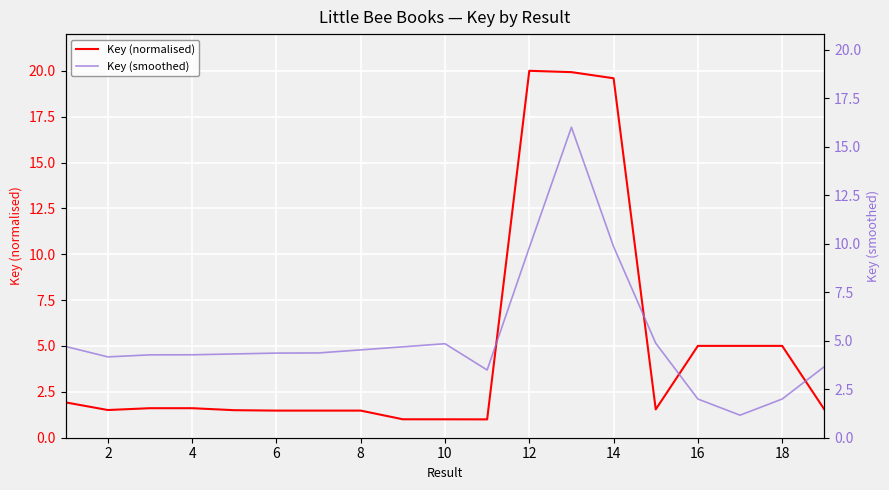

What is the minimum value for Key (normalised)?

1.0